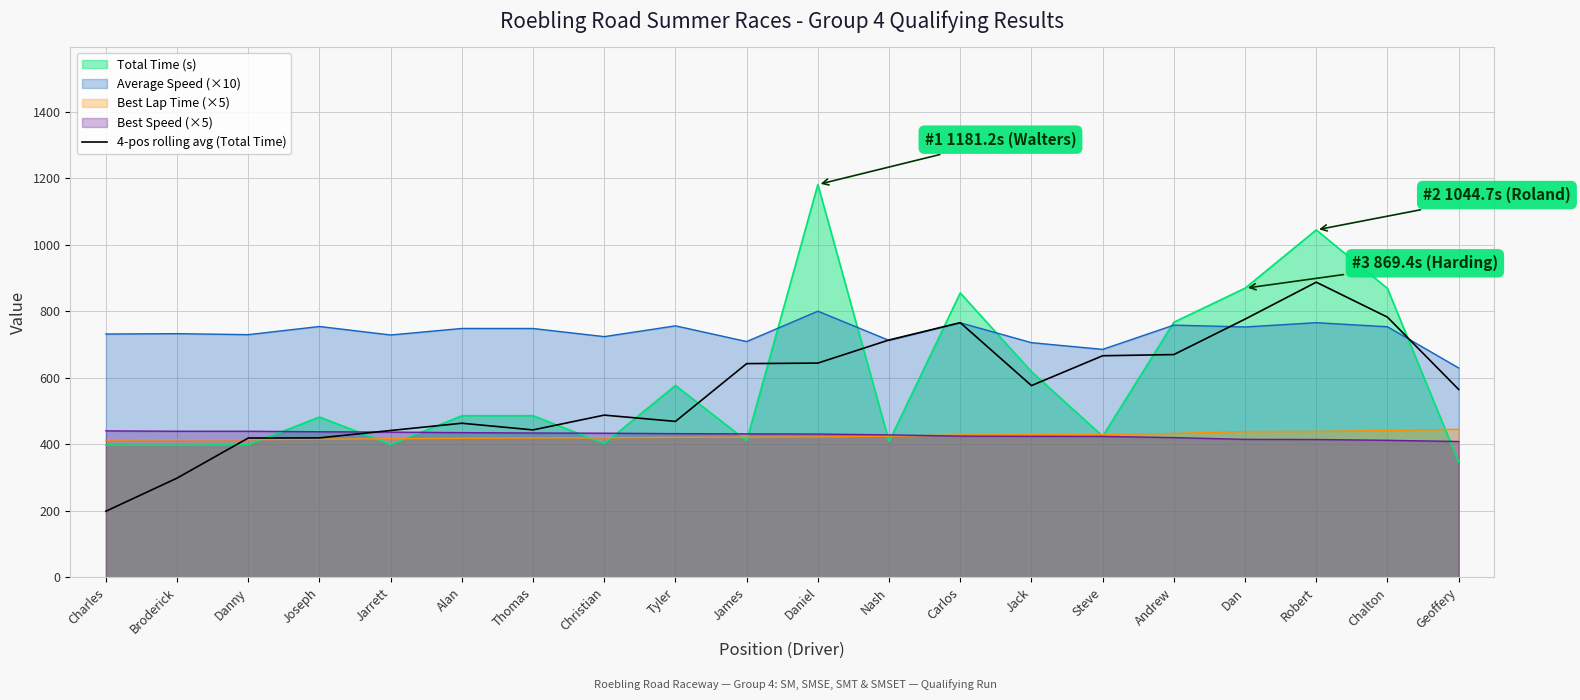

Reading right to left, list all the values displayed in this chart.

Geoffery=565.0	Chalton=782.3	Robert=887.4	Dan=776.4	Andrew=669.8	Steve=666.2	Jack=576.5	Carlos=765.7	Nash=713.7	Daniel=644.2	James=642.6	Tyler=468.8	Christian=487.7	Thomas=443.2	Alan=463.3	Jarrett=441.4	Joseph=419.2	Danny=418.8	Broderick=298.3	Charles=198.7